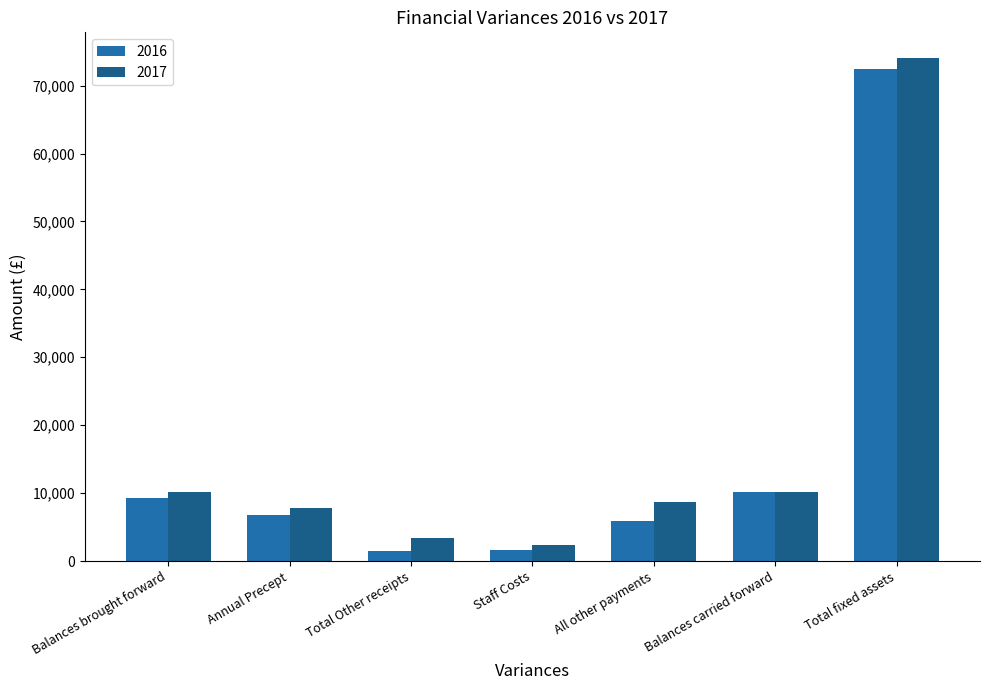

Which category has the highest value in the 2016 series?

Total fixed assets